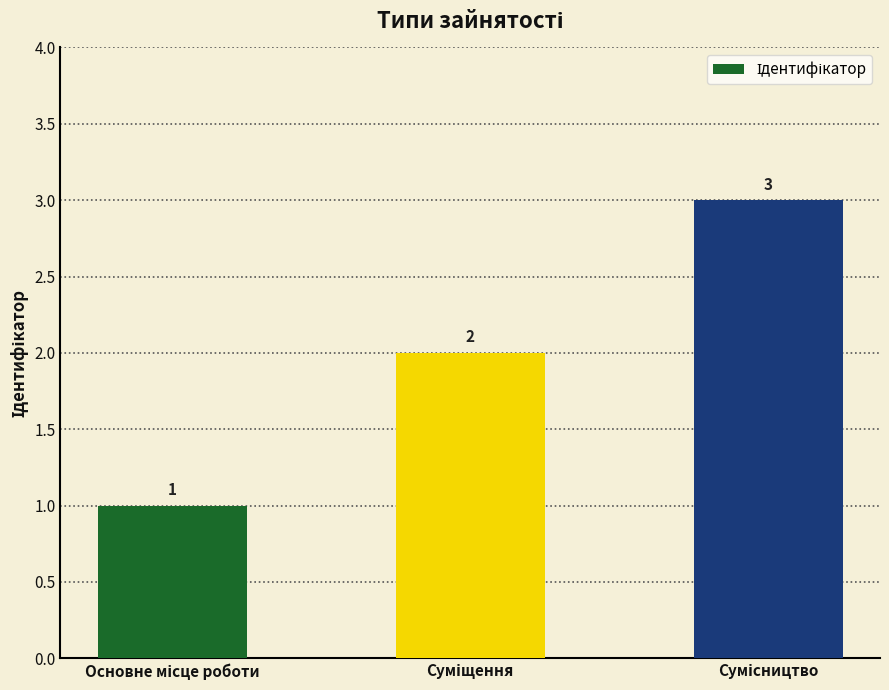

Does the chart contain stacked bars?

No